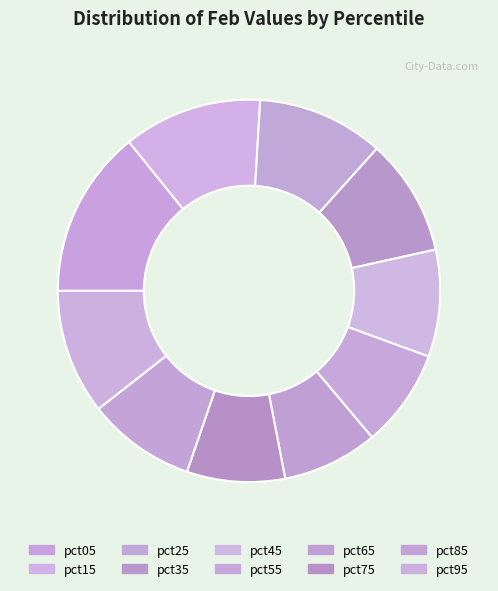

Combined, do pct15 and pct05 account for over 50%?

No